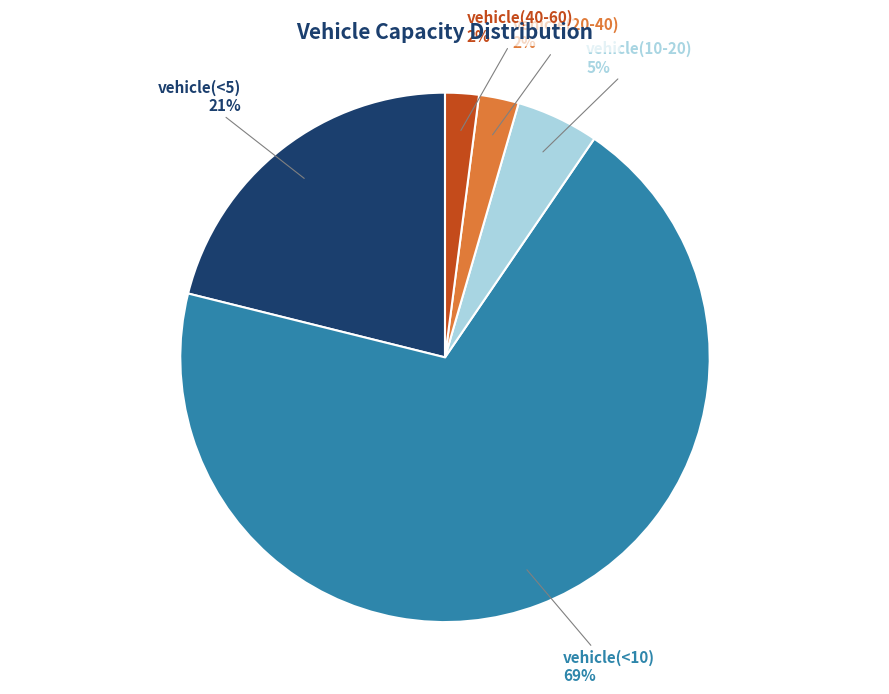

To the nearest percent, what is the average slice percentage?

20%